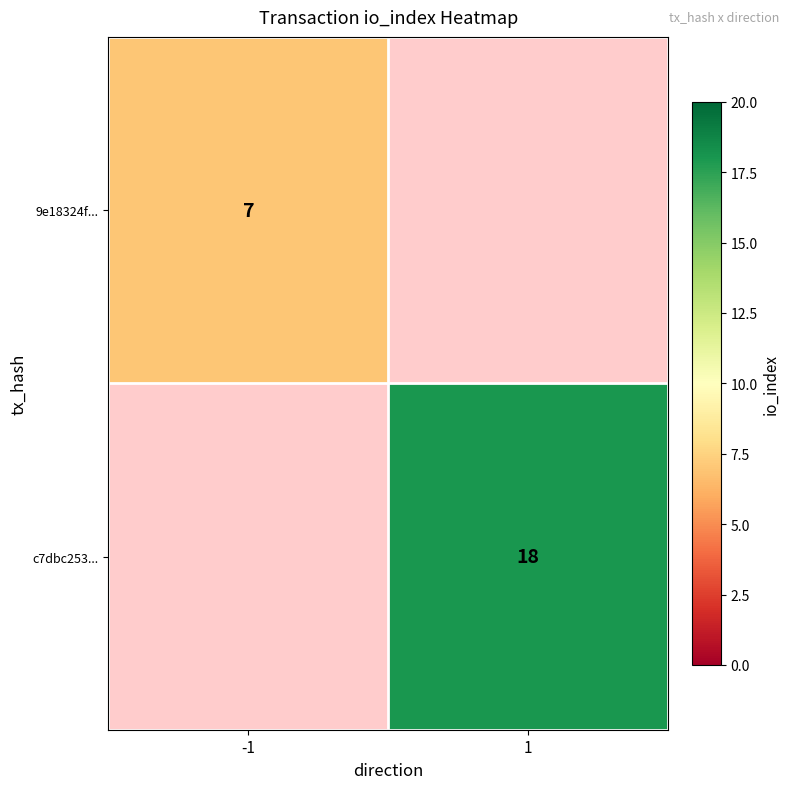

Is it true that c7dbc253... equals 11.7 at 1?

False